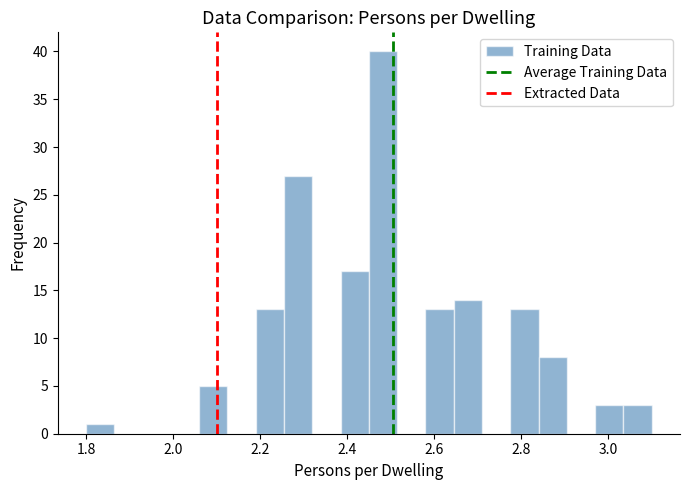

Read against the x-axis, roughly where is the centre of the tallest bar?

2.48